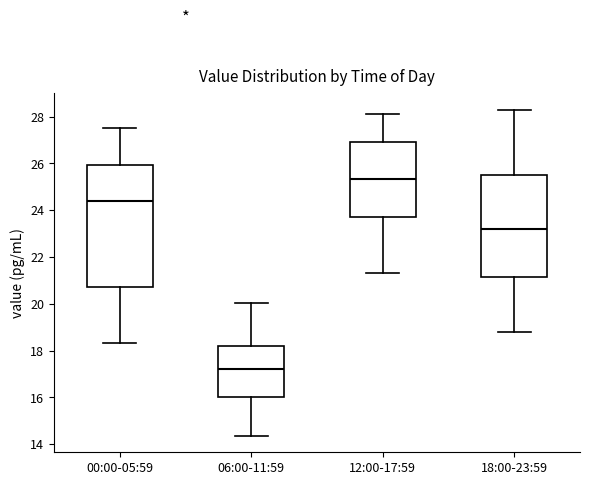

Reading left to right, read every box against the y-axis: the position of its median line, the range the box covers, and the ends of its whiskers. The values are not printed on the chart, so give them approximately, as read against the axis.

00:00-05:59: median 24.4, box 20.8 to 26.0, whiskers 18.4 to 27.6
06:00-11:59: median 17.2, box 16.0 to 18.2, whiskers 14.4 to 20.0
12:00-17:59: median 25.4, box 23.8 to 27.0, whiskers 21.4 to 28.2
18:00-23:59: median 23.2, box 21.2 to 25.6, whiskers 18.8 to 28.4